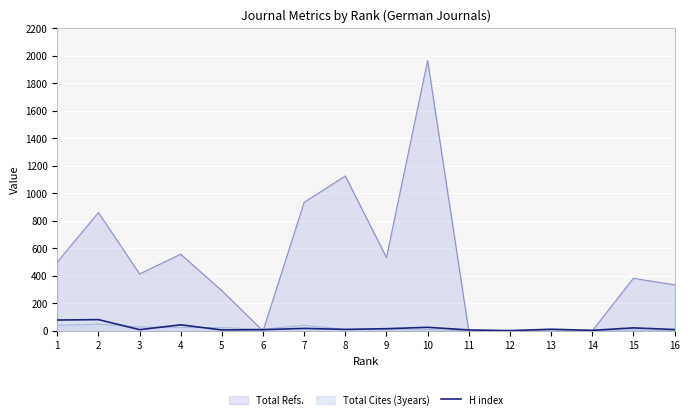

What is the maximum value shown in the chart?

1964